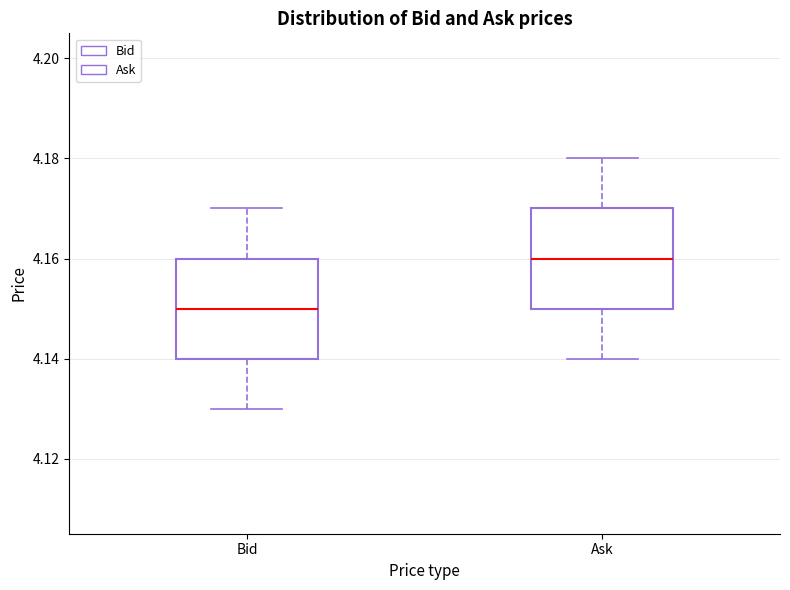

Reading left to right, transcribe this box plot: for each box, give where its median line is, the range the box spans, and where its two whiskers end, as read against the y-axis. The values are not printed on the chart, so give them approximately, as read against the axis.

Bid: median 4.15, box 4.14 to 4.16, whiskers 4.13 to 4.17
Ask: median 4.16, box 4.15 to 4.17, whiskers 4.14 to 4.18